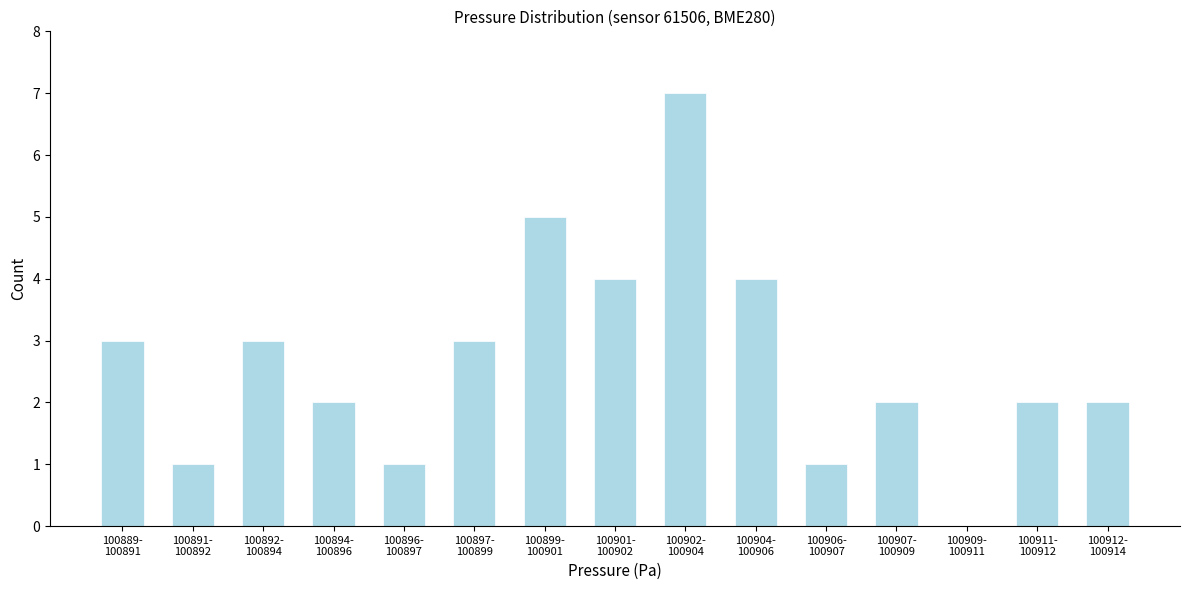

What is the sum of all values?

40